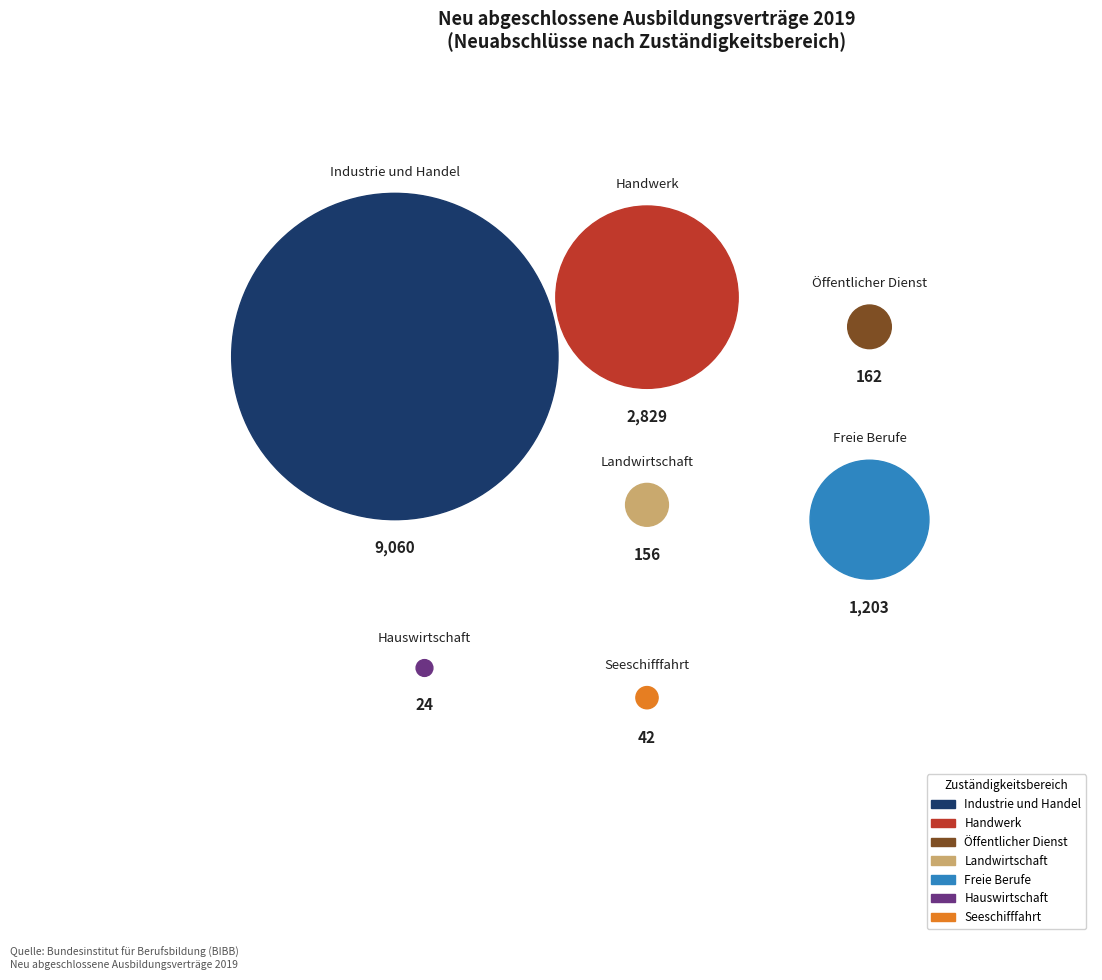

Is the sum of Hauswirtschaft and Landwirtschaft greater than half?

No